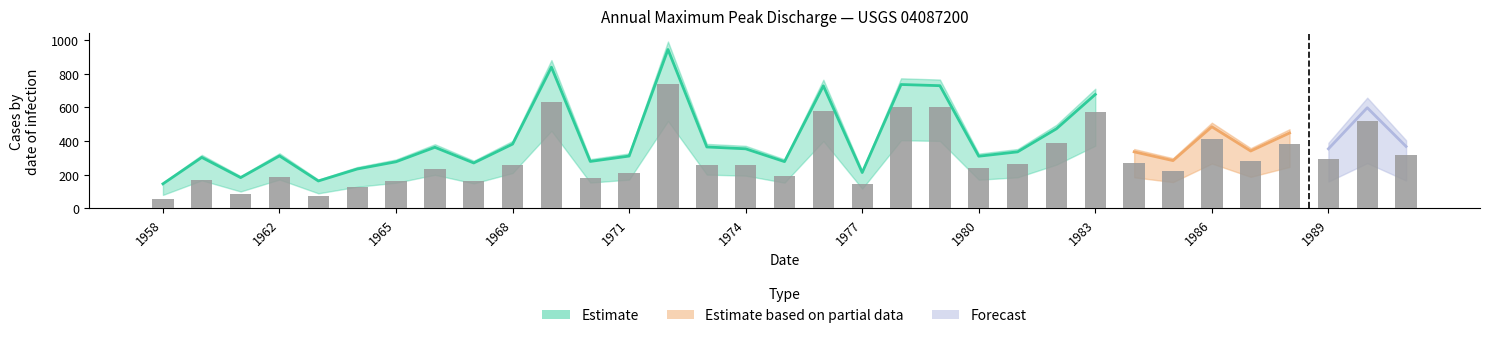

Which category has the lowest value across all series?

1958